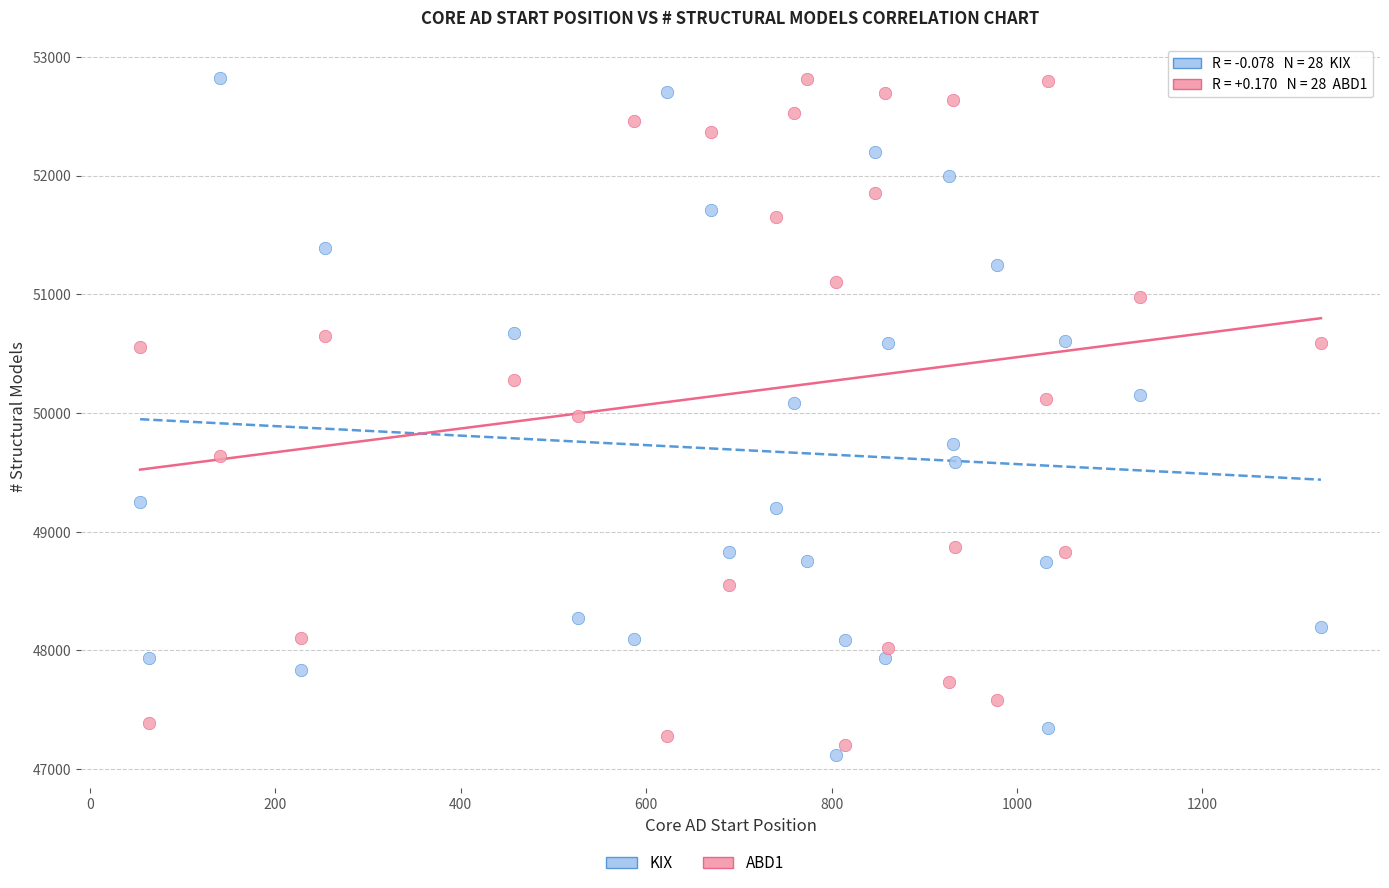

Across all data points, what is the range of Y values (max minus min)?

5696.0